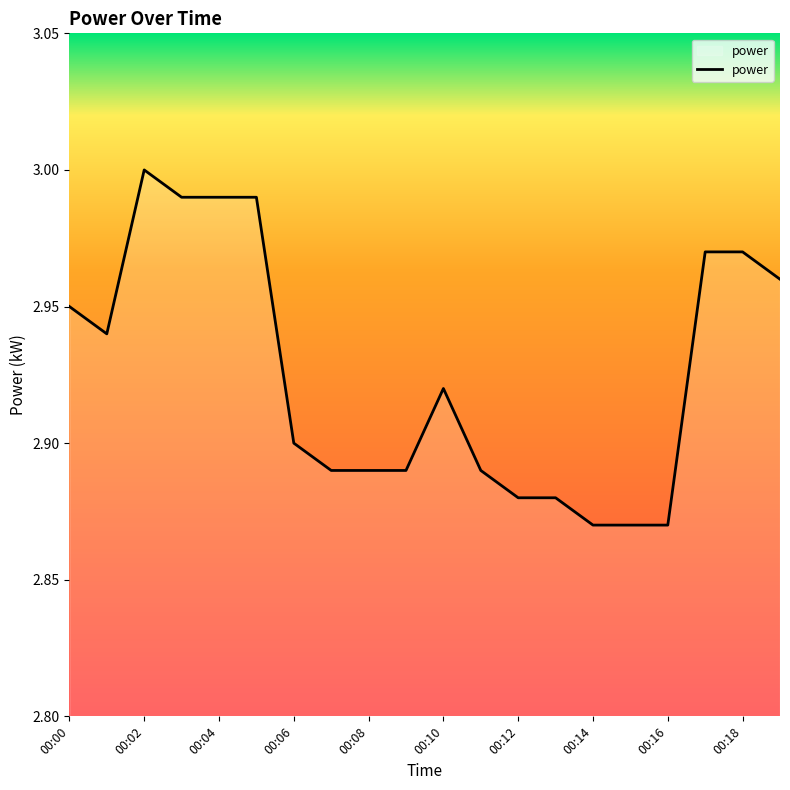

How many lines are shown in the chart?

1